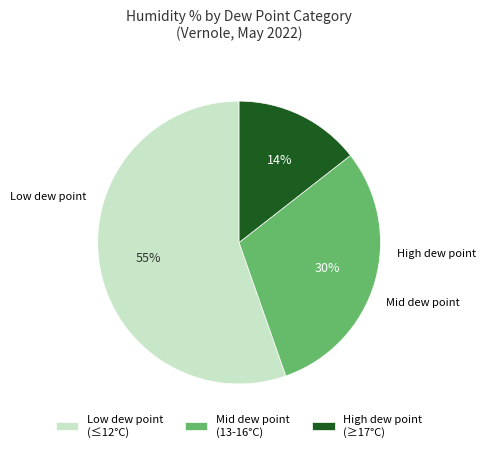

True or false: High dew point (≥17°C) accounts for 7% of the total.

False